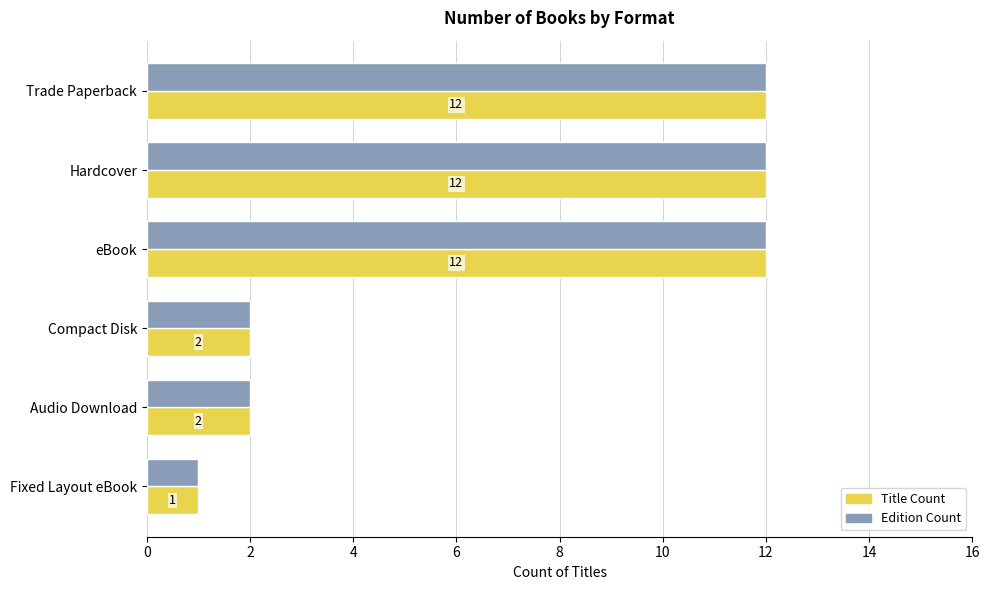

Which label corresponds to the smallest value in the chart?

Fixed Layout eBook